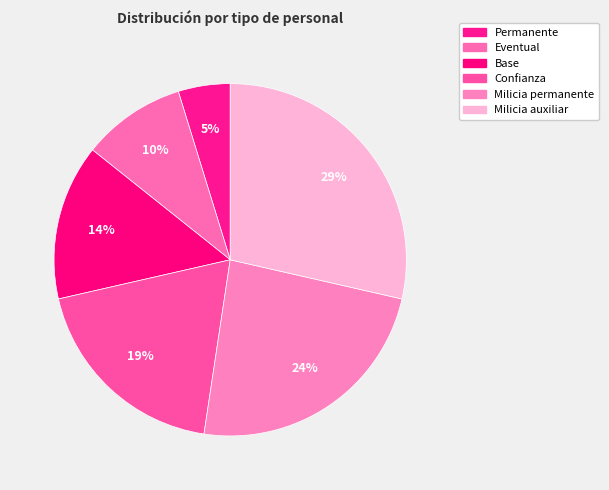

Is Eventual the majority of the pie?

No